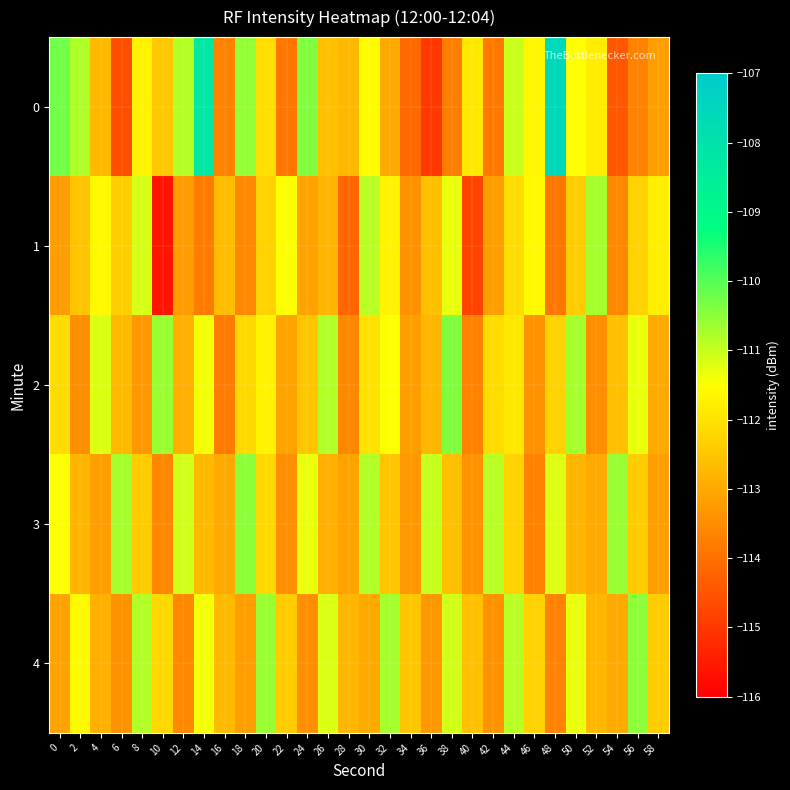

What is the smallest value displayed?

-115.6